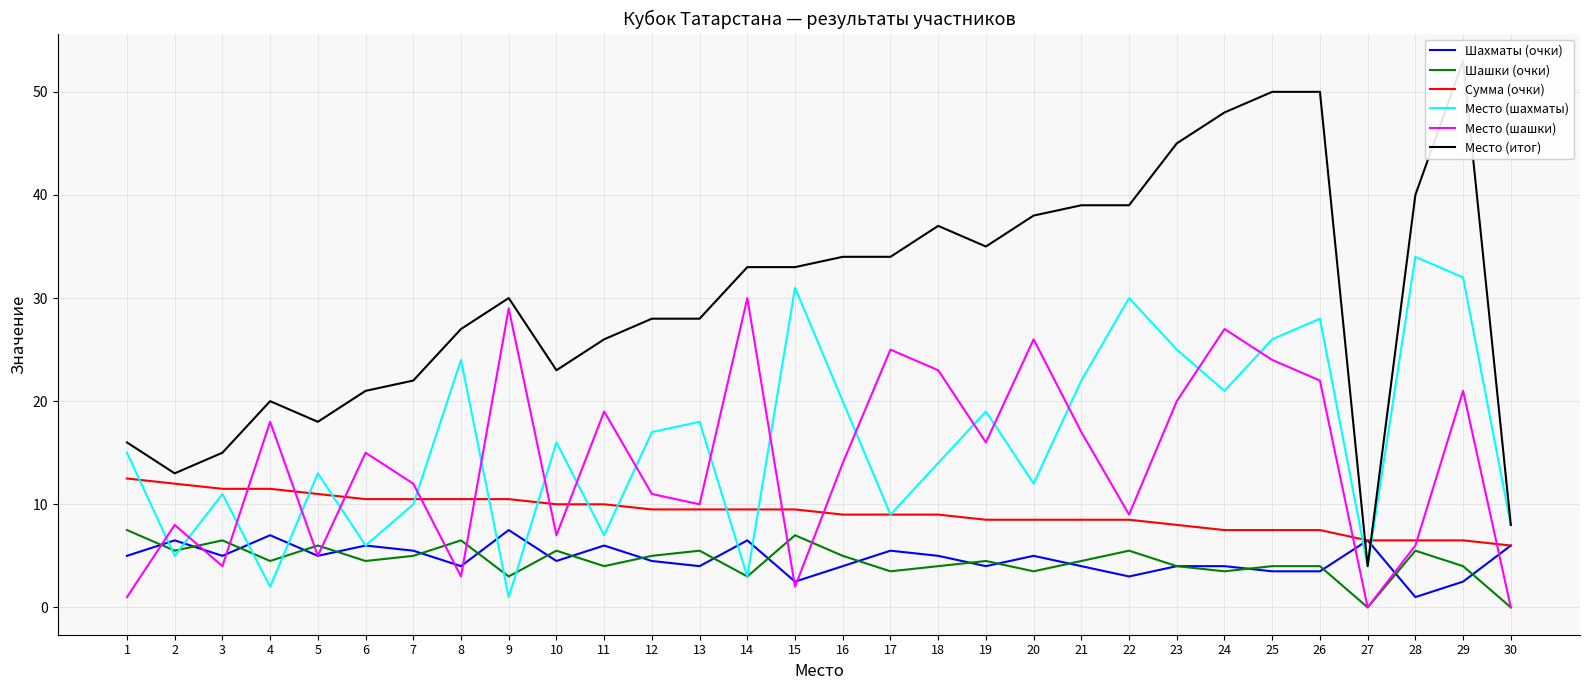

Reading left to right, transcribe all the data shown in this chart.

Шахматы (очки): 5.0	6.5	5.0	7.0	5.0	6.0	5.5	4.0	7.5	4.5	6.0	4.5	4.0	6.5	2.5	4.0	5.5	5.0	4.0	5.0	4.0	3.0	4.0	4.0	3.5	3.5	6.5	1.0	2.5	6.0
Шашки (очки): 7.5	5.5	6.5	4.5	6.0	4.5	5.0	6.5	3.0	5.5	4.0	5.0	5.5	3.0	7.0	5.0	3.5	4.0	4.5	3.5	4.5	5.5	4.0	3.5	4.0	4.0	0.0	5.5	4.0	0.0
Сумма (очки): 12.5	12.0	11.5	11.5	11.0	10.5	10.5	10.5	10.5	10.0	10.0	9.5	9.5	9.5	9.5	9.0	9.0	9.0	8.5	8.5	8.5	8.5	8.0	7.5	7.5	7.5	6.5	6.5	6.5	6.0
Место (шахматы): 15.0	5.0	11.0	2.0	13.0	6.0	10.0	24.0	1.0	16.0	7.0	17.0	18.0	3.0	31.0	20.0	9.0	14.0	19.0	12.0	22.0	30.0	25.0	21.0	26.0	28.0	4.0	34.0	32.0	8.0
Место (шашки): 1.0	8.0	4.0	18.0	5.0	15.0	12.0	3.0	29.0	7.0	19.0	11.0	10.0	30.0	2.0	14.0	25.0	23.0	16.0	26.0	17.0	9.0	20.0	27.0	24.0	22.0	0.0	6.0	21.0	0.0
Место (итог): 16.0	13.0	15.0	20.0	18.0	21.0	22.0	27.0	30.0	23.0	26.0	28.0	28.0	33.0	33.0	34.0	34.0	37.0	35.0	38.0	39.0	39.0	45.0	48.0	50.0	50.0	4.0	40.0	53.0	8.0